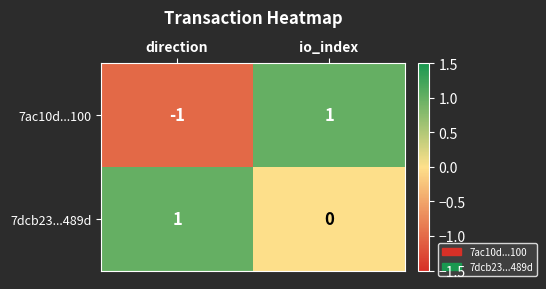

The 7dcb23...489d series shows 1 at direction. True or false?

True